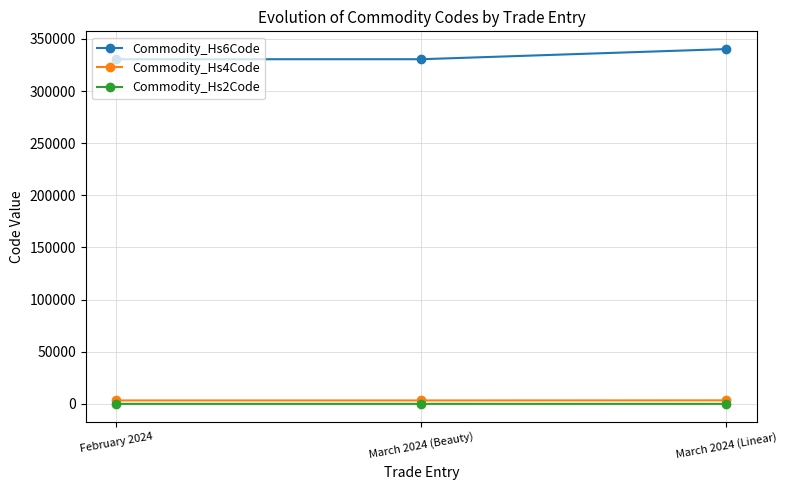

What is the label of the 1st point from the left?

February 2024